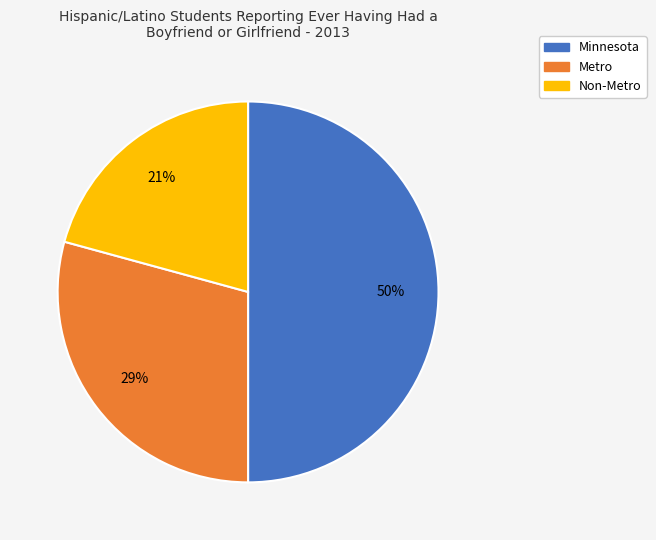

Which slice is the largest?

Minnesota